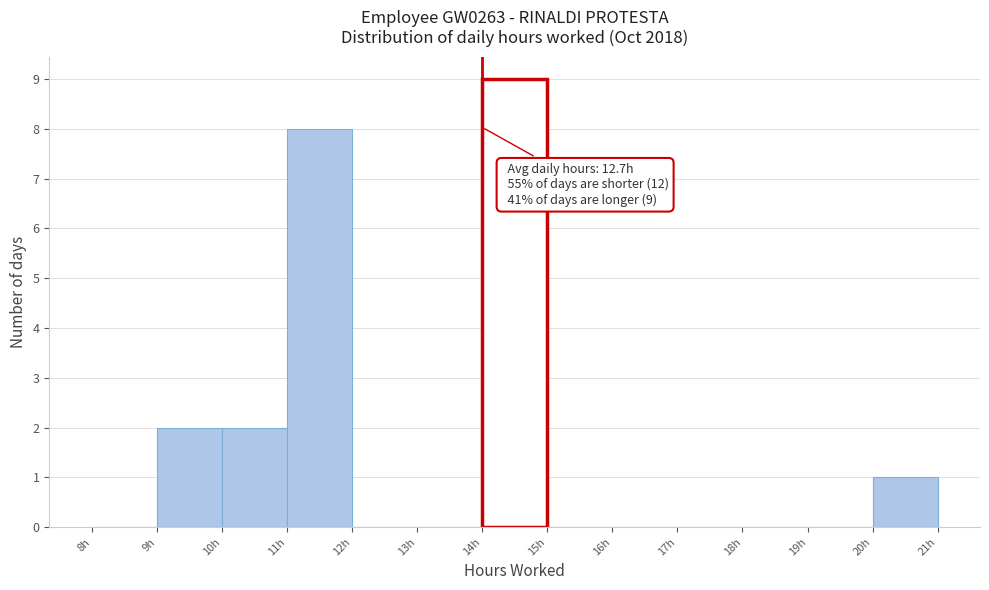

Over which range of the x-axis is the bar tallest?

14 to 15